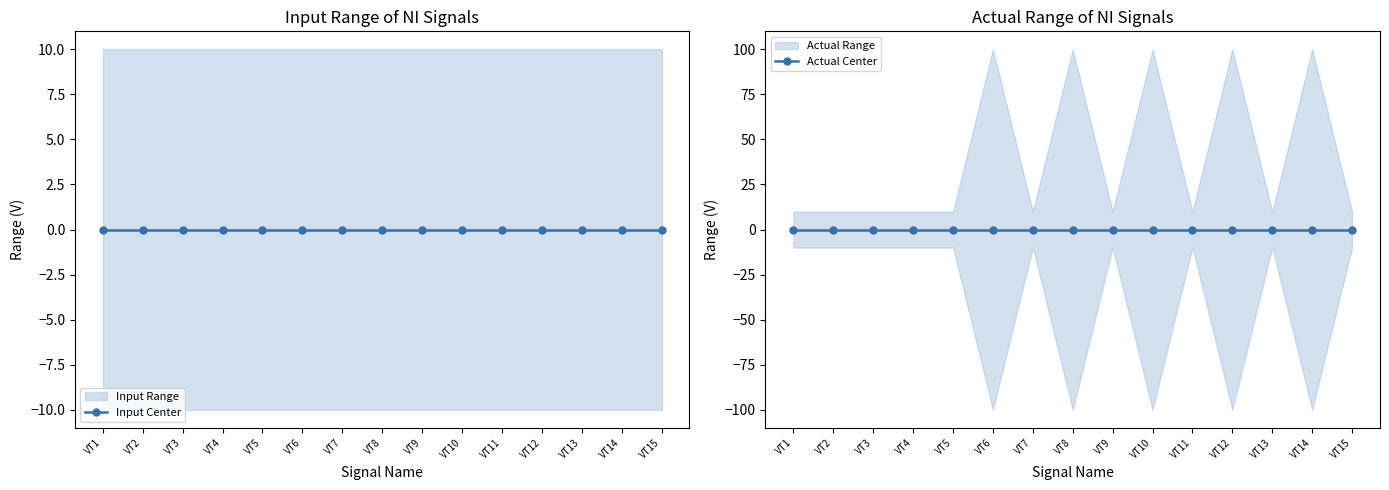

Reading right to left, extract all data points from this chart.

Input Min (V): VT15=-10	VT14=-10	VT13=-10	VT12=-10	VT11=-10	VT10=-10	VT9=-10	VT8=-10	VT7=-10	VT6=-10	VT5=-10	VT4=-10	VT3=-10	VT2=-10	VT1=-10
Input Max (V): VT15=10	VT14=10	VT13=10	VT12=10	VT11=10	VT10=10	VT9=10	VT8=10	VT7=10	VT6=10	VT5=10	VT4=10	VT3=10	VT2=10	VT1=10
Actual Min (V): VT15=-10	VT14=-100	VT13=-10	VT12=-100	VT11=-10	VT10=-100	VT9=-10	VT8=-100	VT7=-10	VT6=-100	VT5=-10	VT4=-10	VT3=-10	VT2=-10	VT1=-10
Actual Max (V): VT15=10	VT14=100	VT13=10	VT12=100	VT11=10	VT10=100	VT9=10	VT8=100	VT7=10	VT6=100	VT5=10	VT4=10	VT3=10	VT2=10	VT1=10